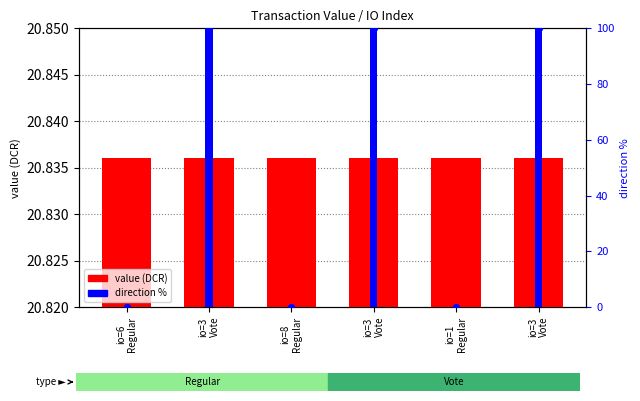

What is the total value across all series at io=3
Vote?

120.8